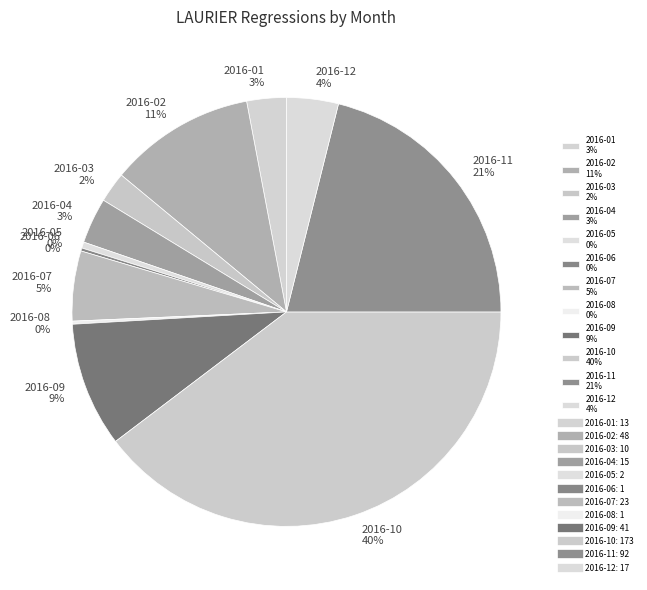

To the nearest percent, what percentage of the pie is 2016-04 3%?

3%